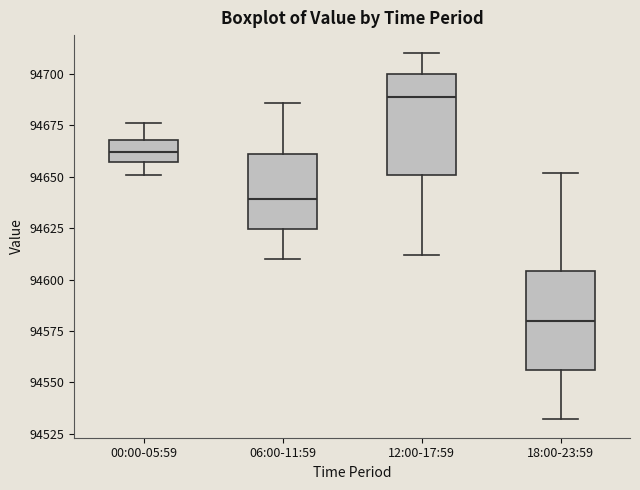

Reading left to right, read every box against the y-axis: the position of its median line, the range the box covers, and the ends of its whiskers. The values are not printed on the chart, so give them approximately, as read against the axis.

00:00-05:59: median 94660, box 94655 to 94670, whiskers 94650 to 94675
06:00-11:59: median 94640, box 94625 to 94660, whiskers 94610 to 94685
12:00-17:59: median 94690, box 94650 to 94700, whiskers 94610 to 94710
18:00-23:59: median 94580, box 94555 to 94605, whiskers 94530 to 94650